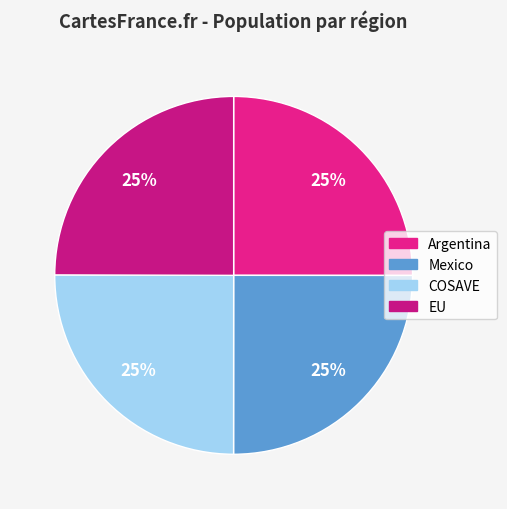

Is there any slice that represents more than half of the pie?

No